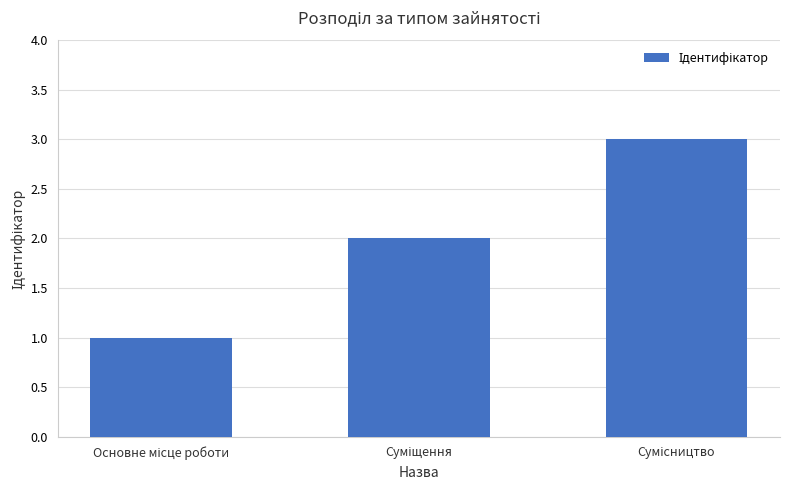

What is the greatest value displayed?

3